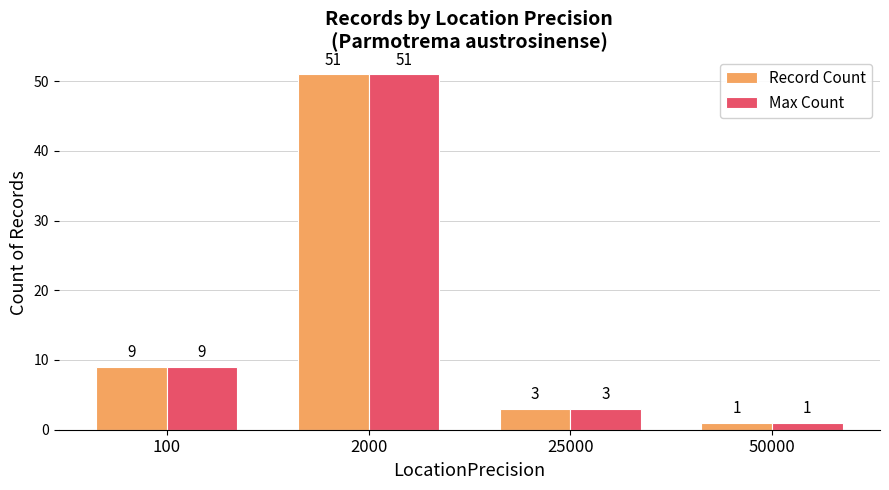

How many values in the Record Count series are below 9?

2